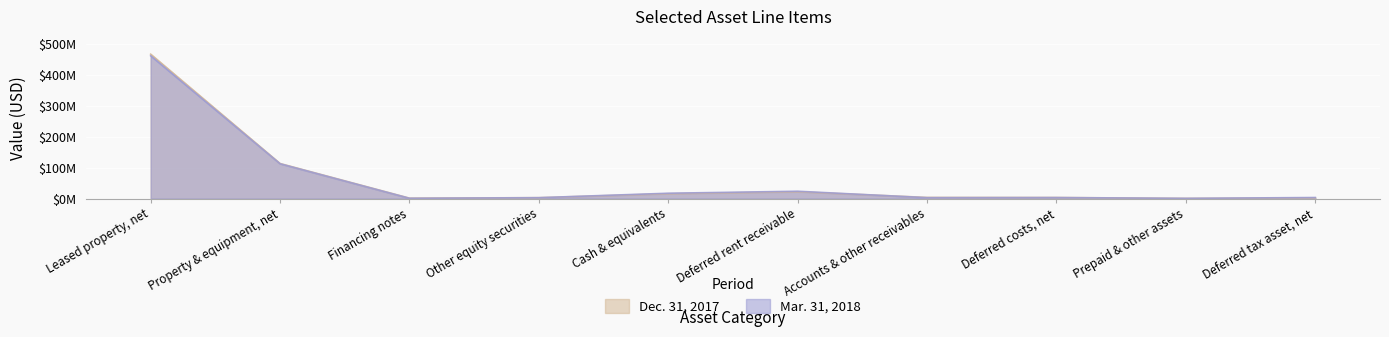

Count the number of categories in the chart.

10